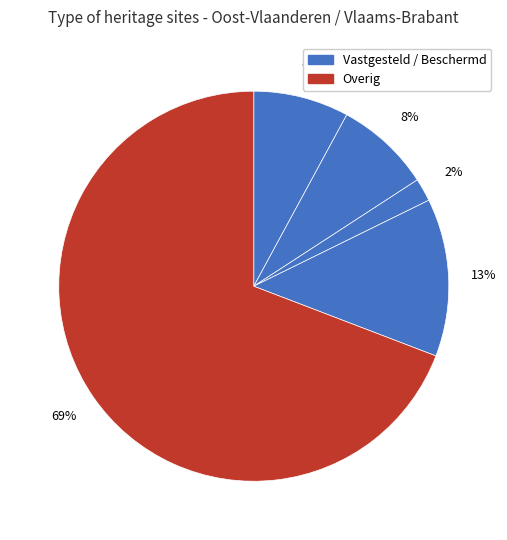

How many segments does this pie chart have?

5